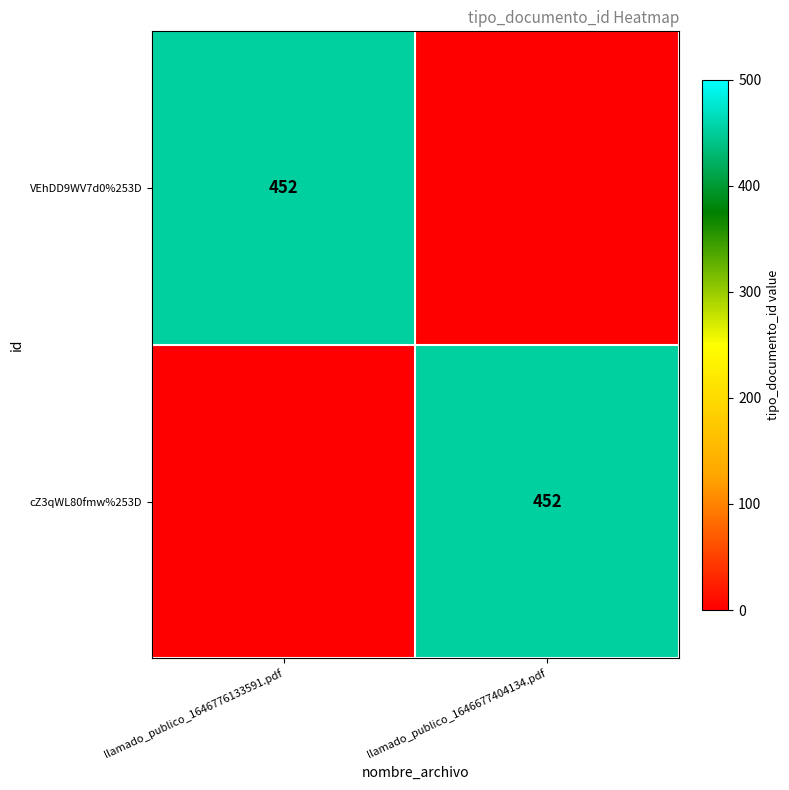

Is it true that VEhDD9WV7d0%253D equals 747 at llamado_publico_1646776133591.pdf?

False